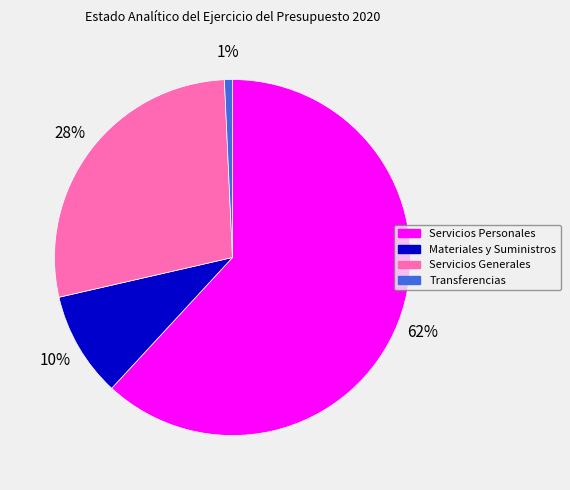

What is the ratio of the value at Transferencias to the value at Materiales y Suministros?

0.1